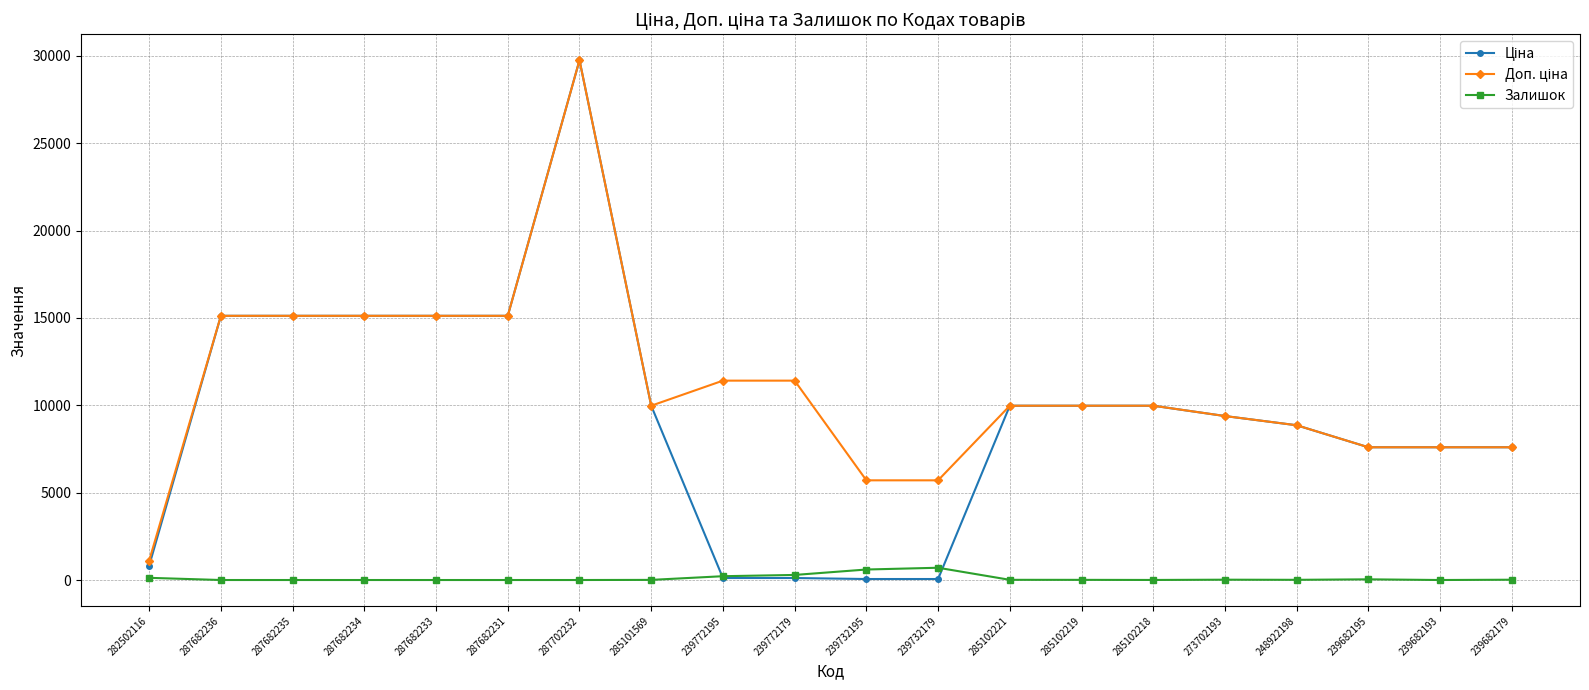

At which category is the sum across all series the highest?

287702232